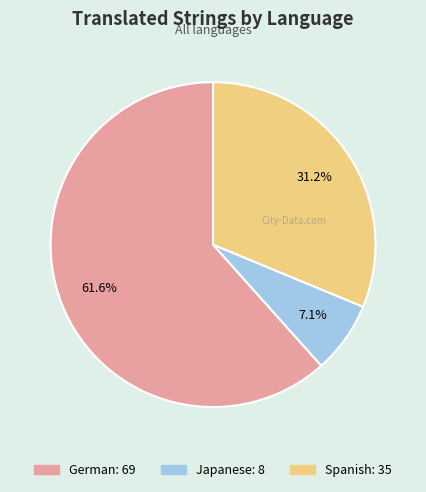

What percentage is the Spanish slice, to the nearest percent?

31%